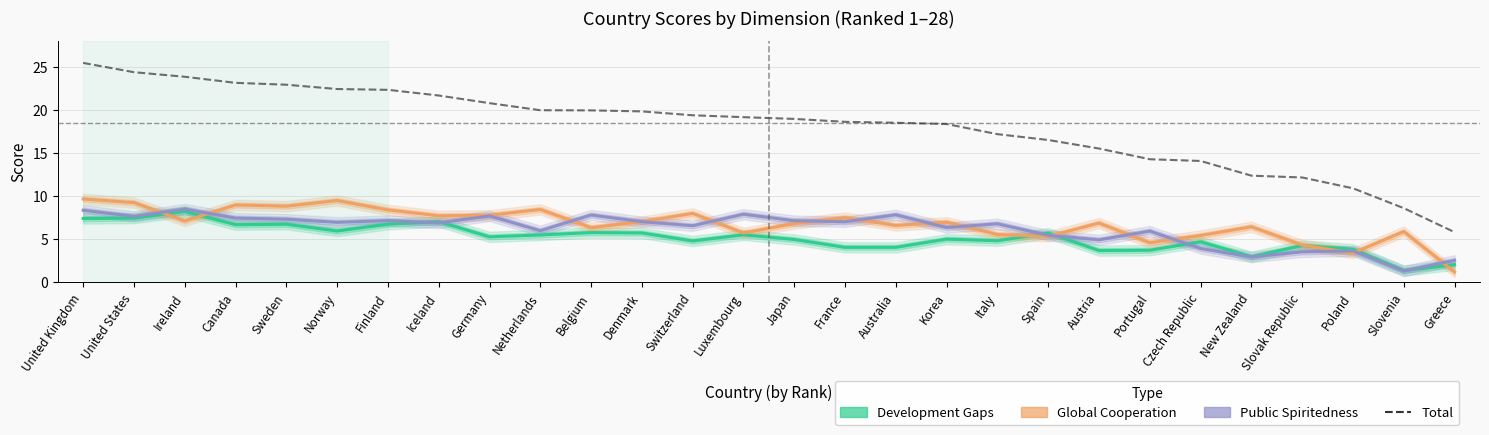

True or false: Public Spiritedness has a value of 1.6 at Greece.

False